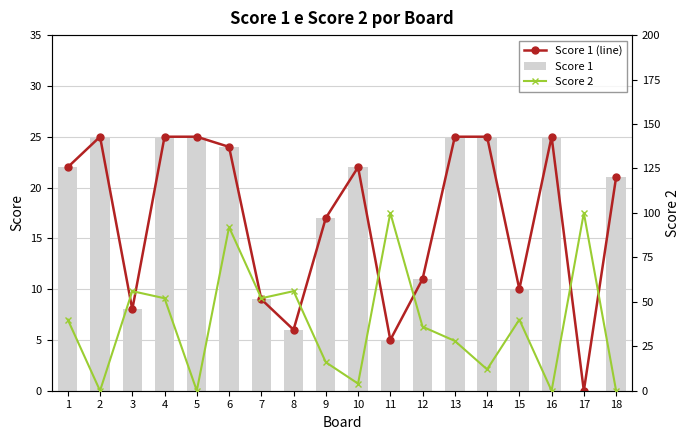

How many series are shown in this chart?

3